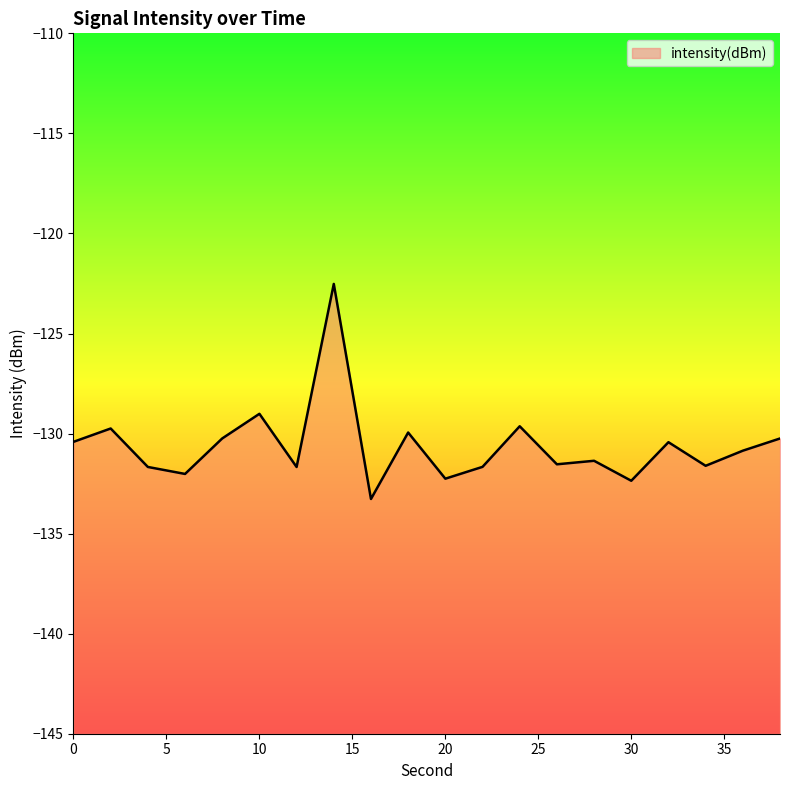

The chart shows a value of -130.2 at 8. True or false?

True